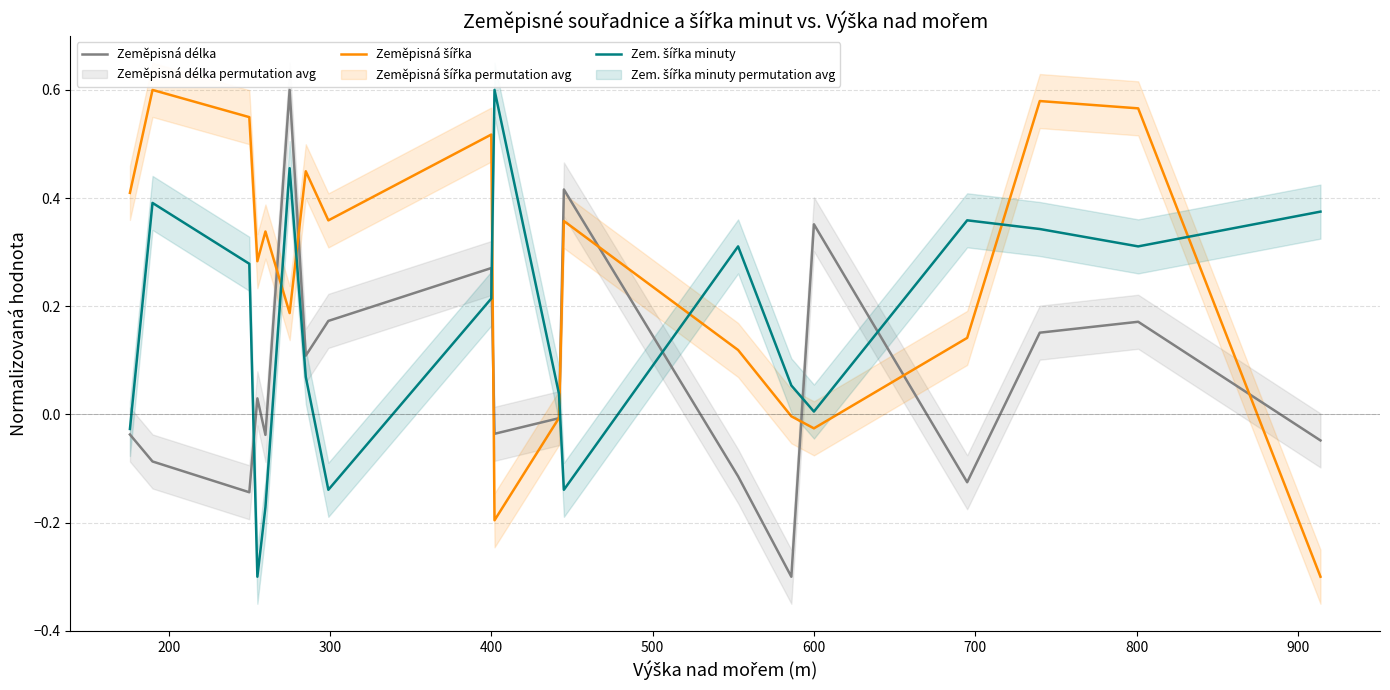

The value of Zeměpisná šířka at 700 is 0.2. True or false?

True